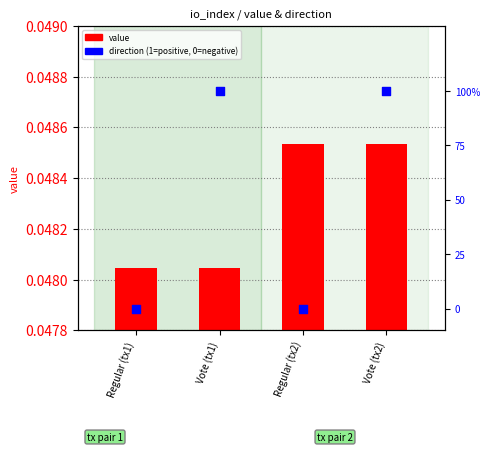

Which series has the widest spread of Y values?

direction (1=positive)